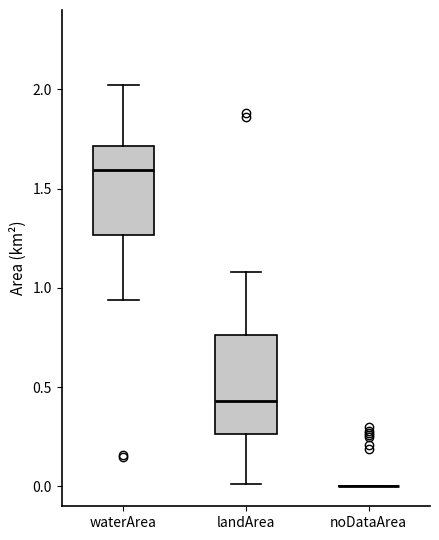

Which box is the tallest, from its lower edge to its upper edge?

landArea